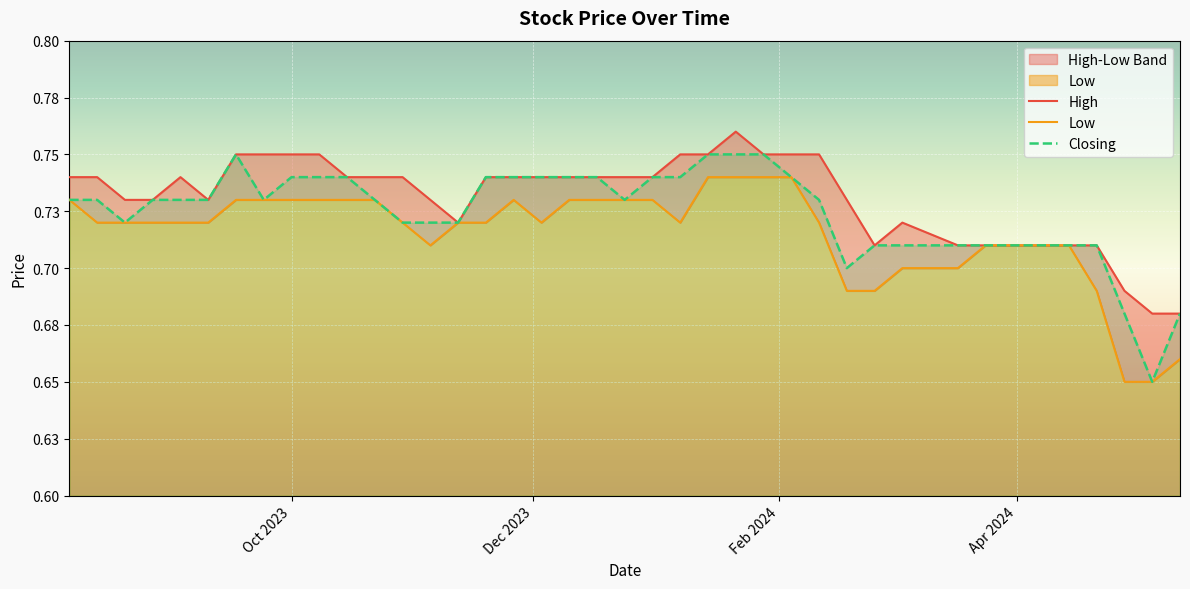

What is the value of the High point at the 13th from the left?

0.7